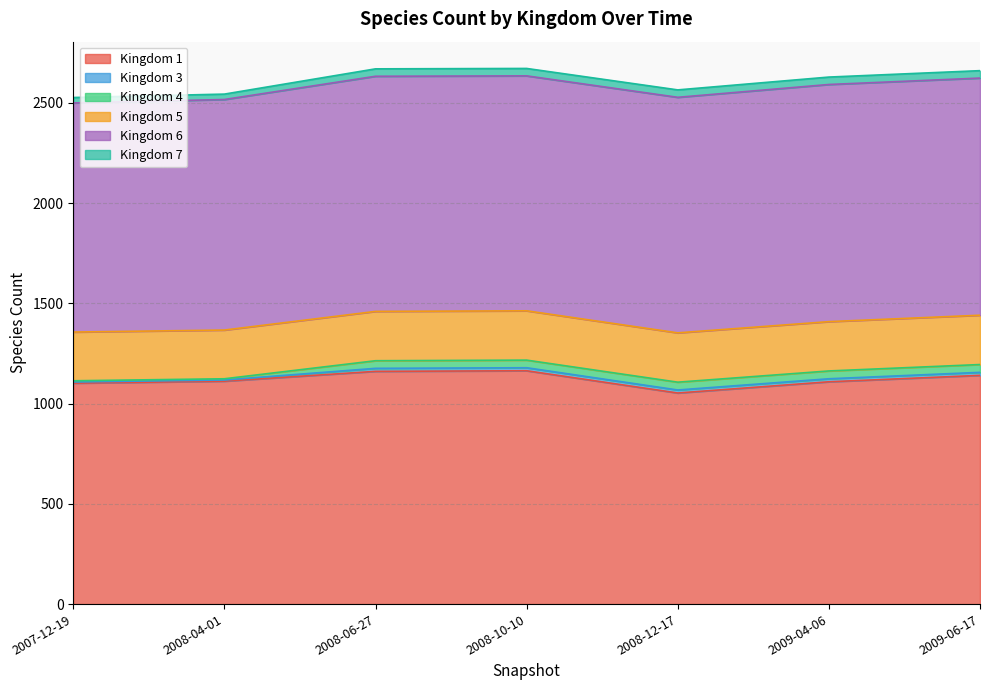

True or false: Kingdom 6 has a value of 769 at 2007-12-19.

False